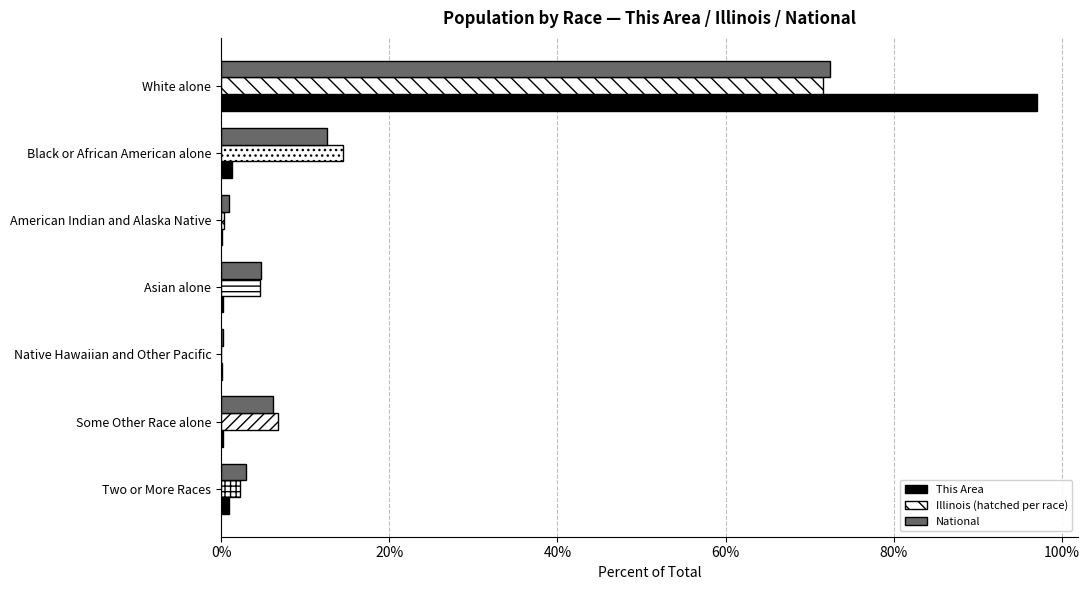

Is it true that National equals 12.6 at Black or African American alone?

True